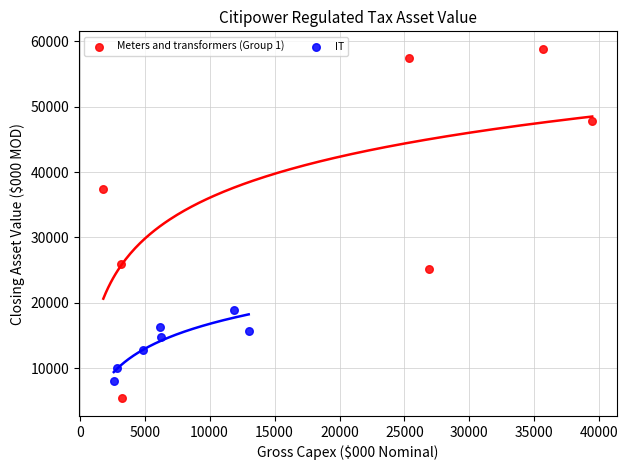

Which series contains the lowest Y value?

Meters and transformers (Group 1)